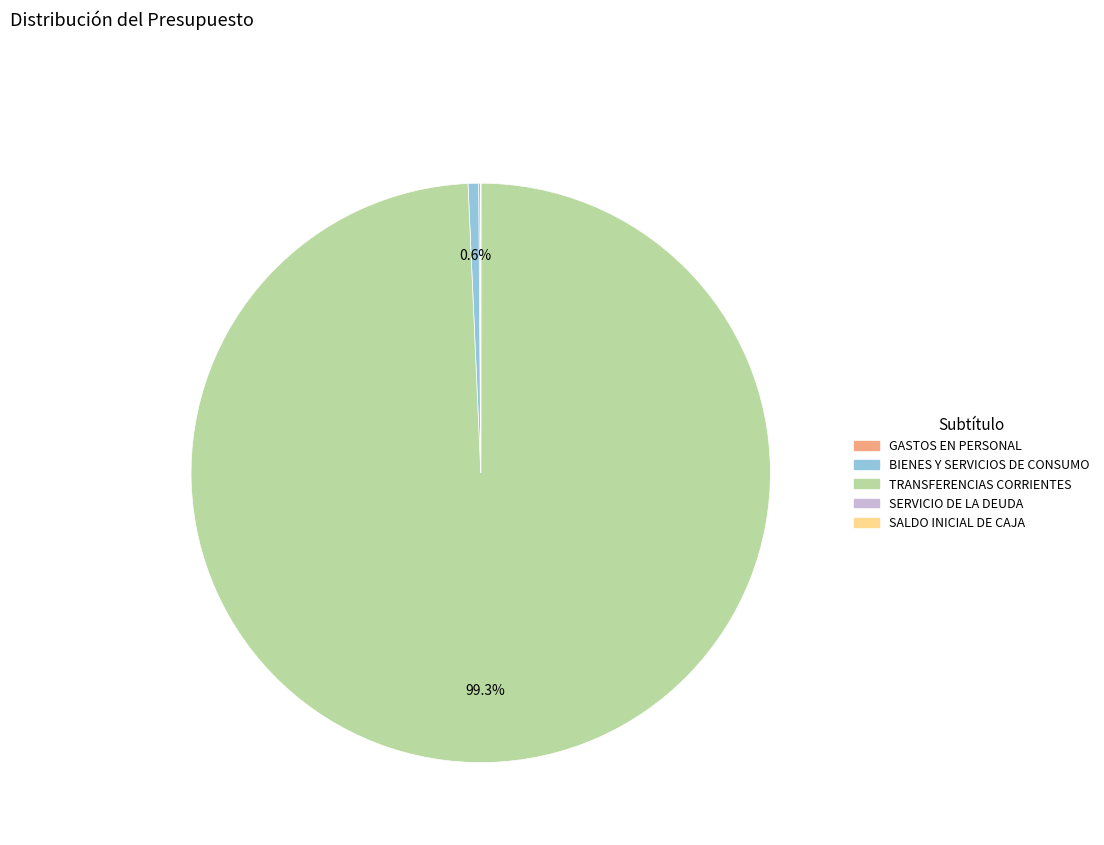

Does TRANSFERENCIAS CORRIENTES represent more than half of the total?

Yes